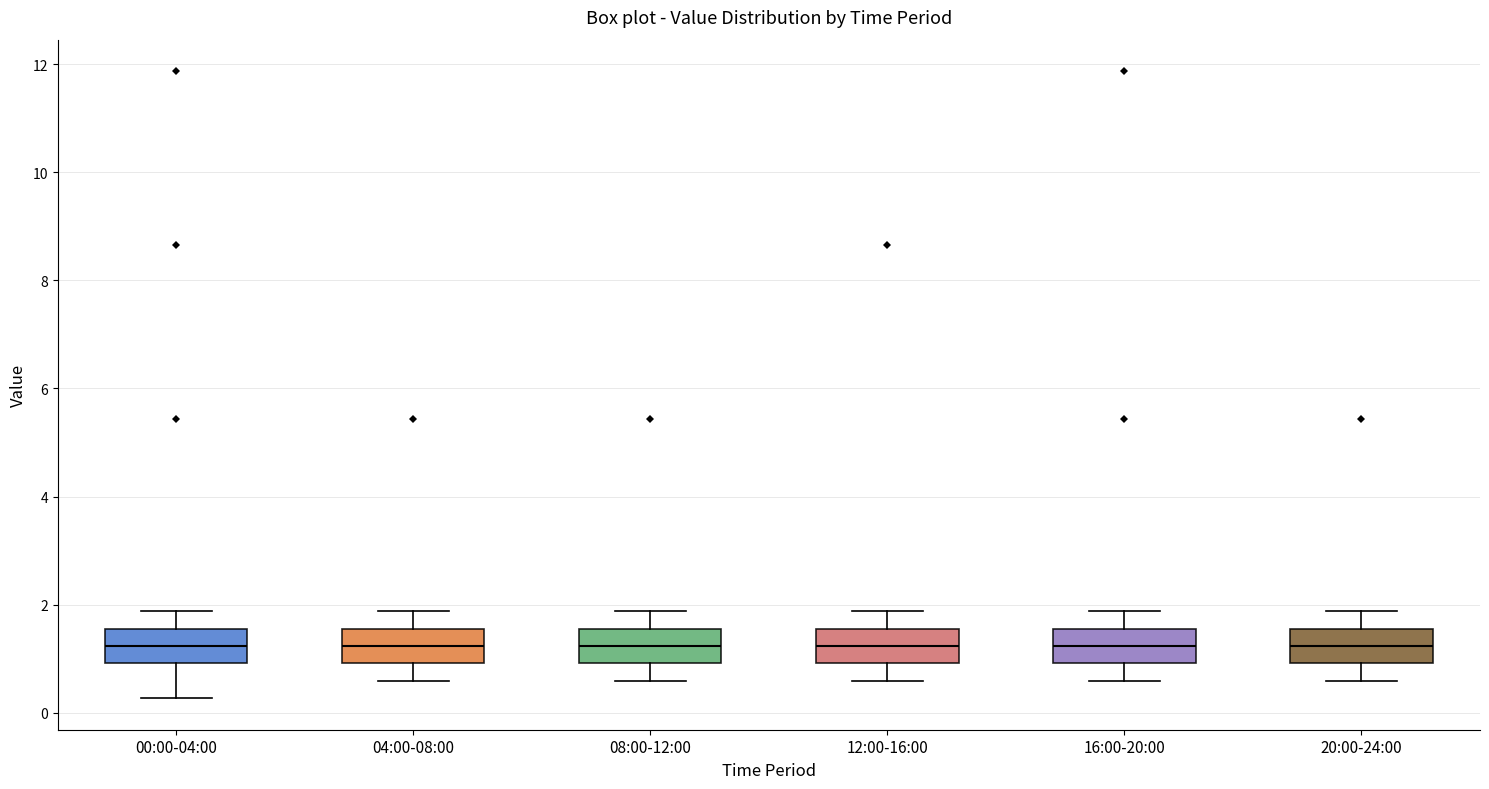

Where is the upper edge of the box for 08:00-12:00 on the y-axis? The values are not printed on the chart, so give them approximately, as read against the axis.

1.6